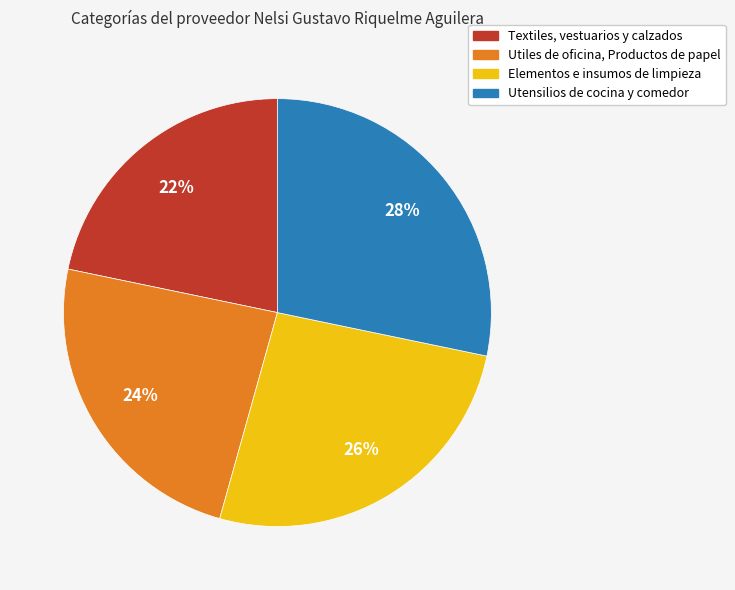

To the nearest percent, what is the average slice percentage?

25%